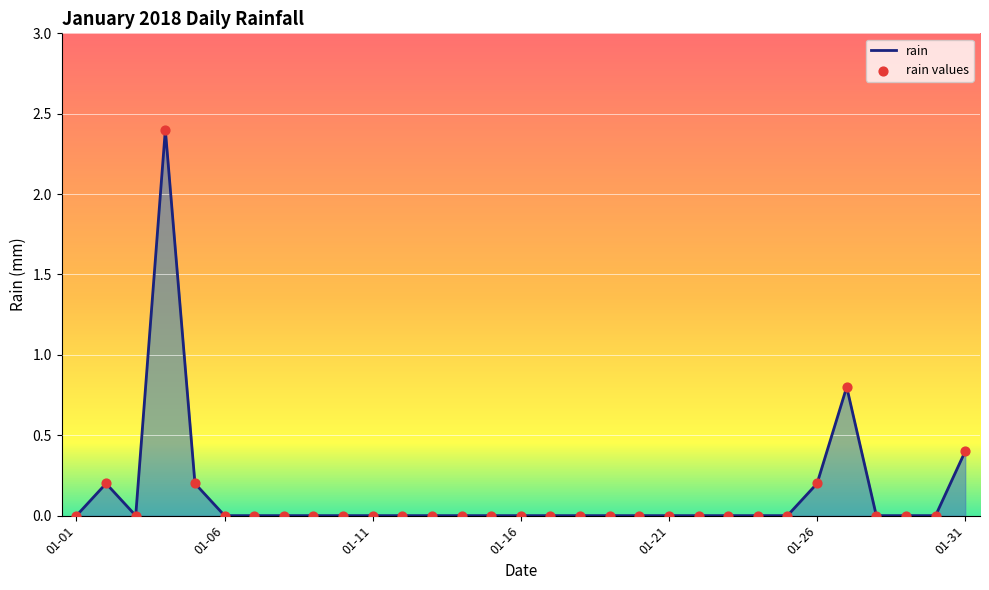

What is the greatest value displayed?

2.4